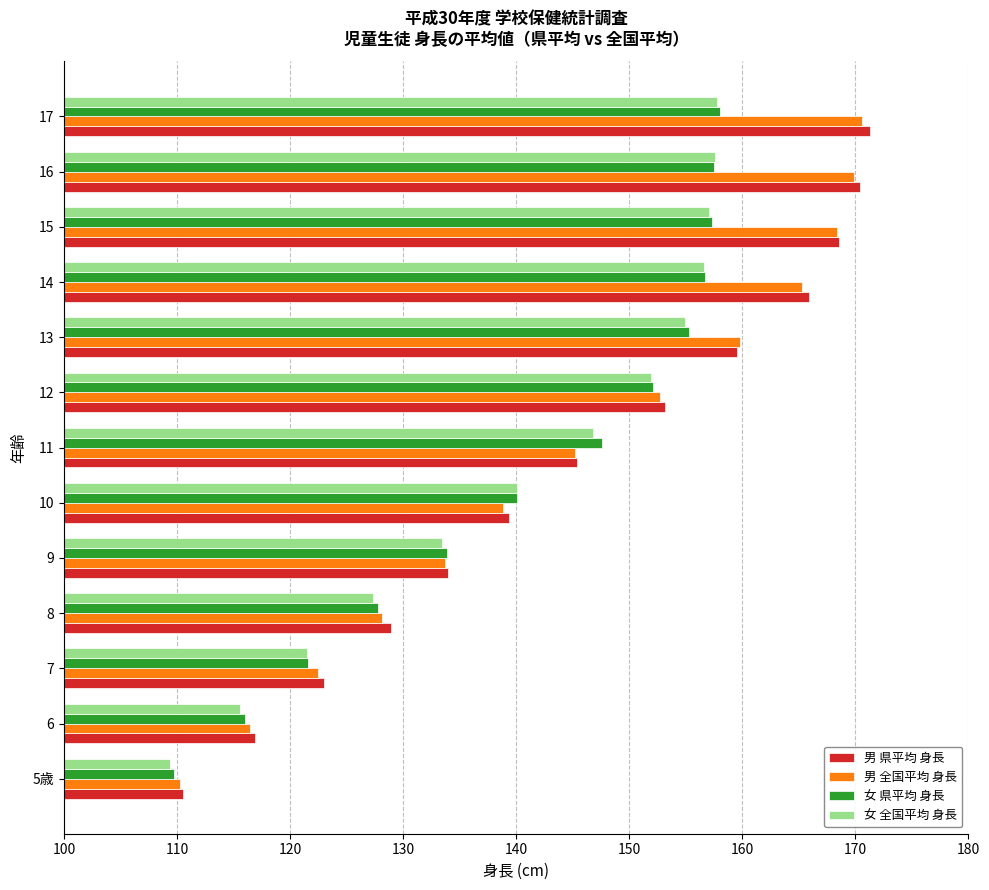

What is the highest value of the 女 全国平均 身長 series?

157.8